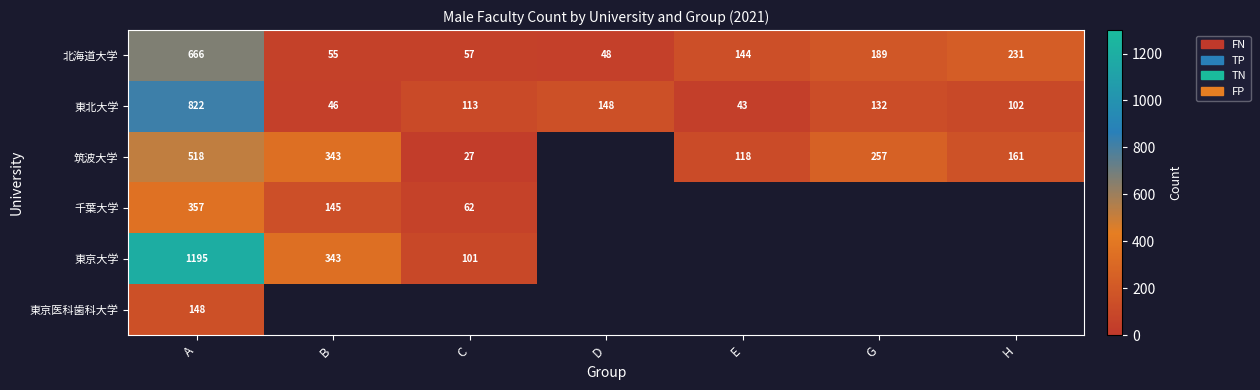

What is the greatest value displayed?

1195.0